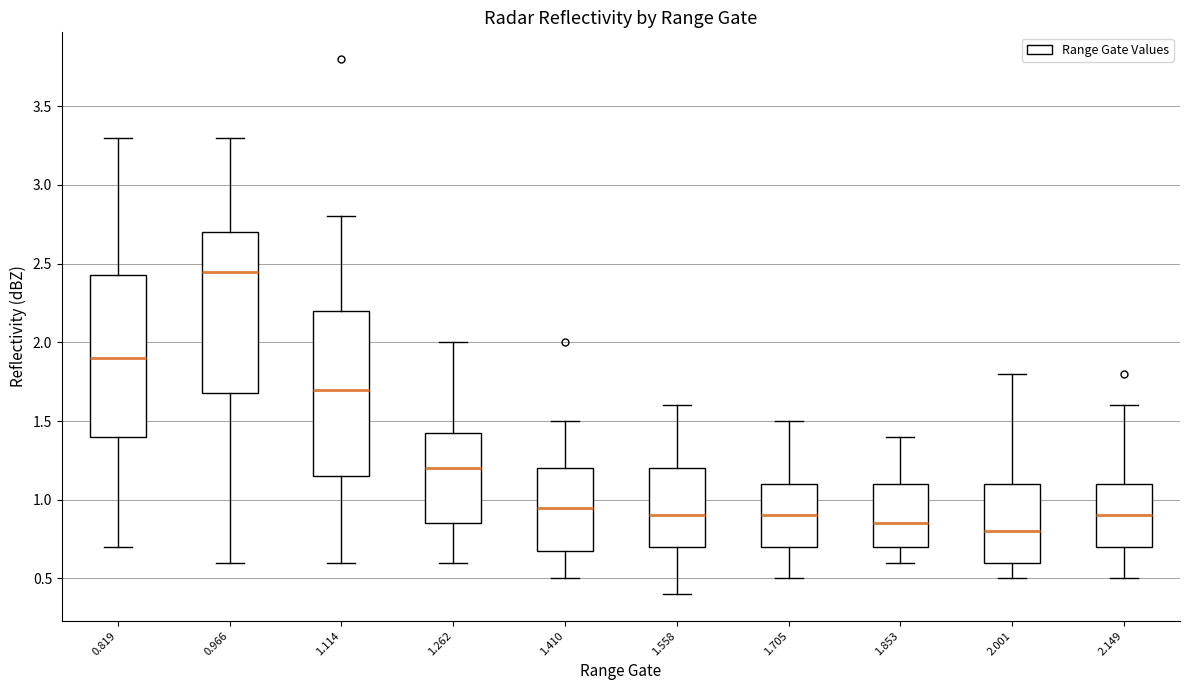

Reading left to right, transcribe this box plot: for each box, give where its median line is, the range the box spans, and where its two whiskers end, as read against the y-axis. The values are not printed on the chart, so give them approximately, as read against the axis.

0.819: median 1.90, box 1.40 to 2.45, whiskers 0.70 to 3.30
0.966: median 2.45, box 1.70 to 2.70, whiskers 0.60 to 3.30
1.114: median 1.70, box 1.15 to 2.20, whiskers 0.60 to 2.80
1.262: median 1.20, box 0.85 to 1.45, whiskers 0.60 to 2.00
1.410: median 0.95, box 0.70 to 1.20, whiskers 0.50 to 1.50
1.558: median 0.90, box 0.70 to 1.20, whiskers 0.40 to 1.60
1.705: median 0.90, box 0.70 to 1.10, whiskers 0.50 to 1.50
1.853: median 0.85, box 0.70 to 1.10, whiskers 0.60 to 1.40
2.001: median 0.80, box 0.60 to 1.10, whiskers 0.50 to 1.80
2.149: median 0.90, box 0.70 to 1.10, whiskers 0.50 to 1.60